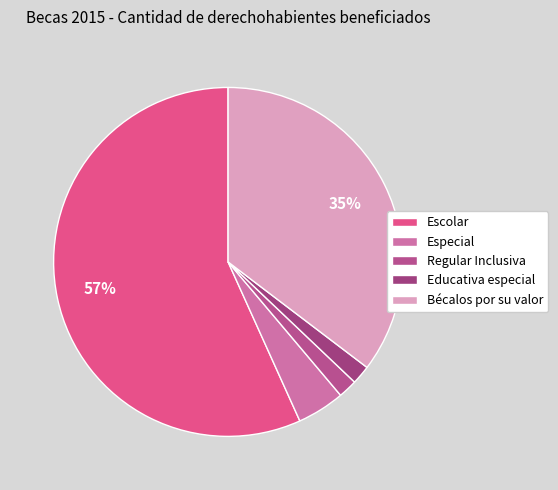

Is Regular Inclusiva the majority of the pie?

No